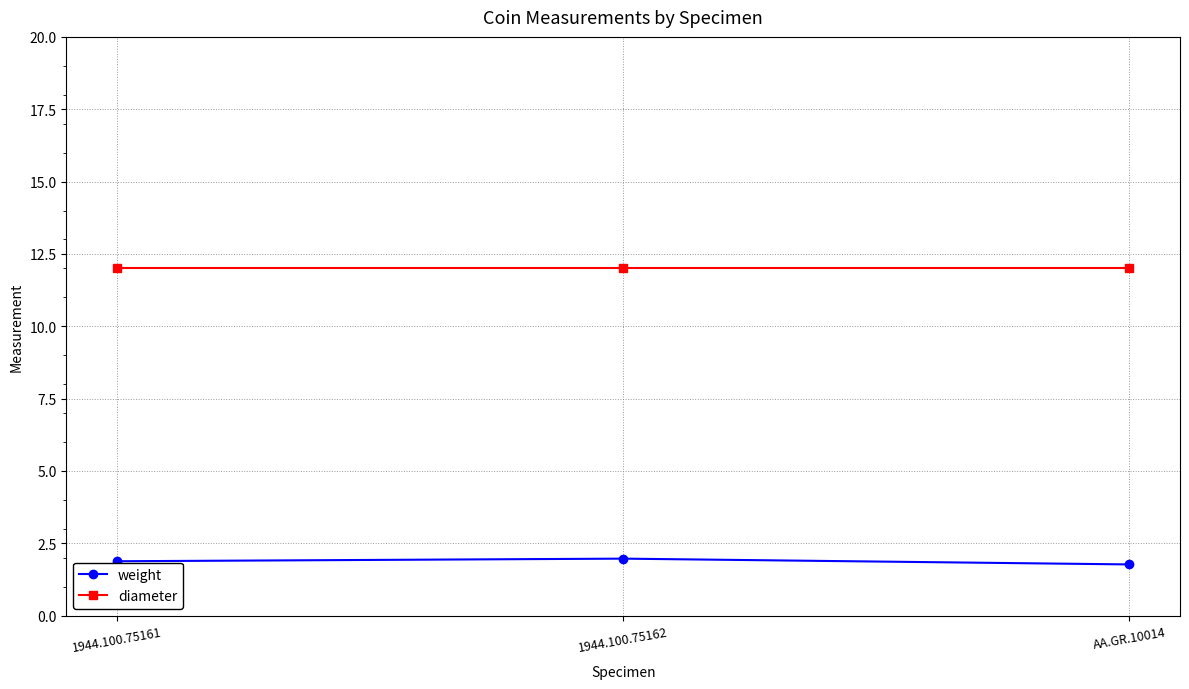

What is the total value across all series at 1944.100.75161?

13.9